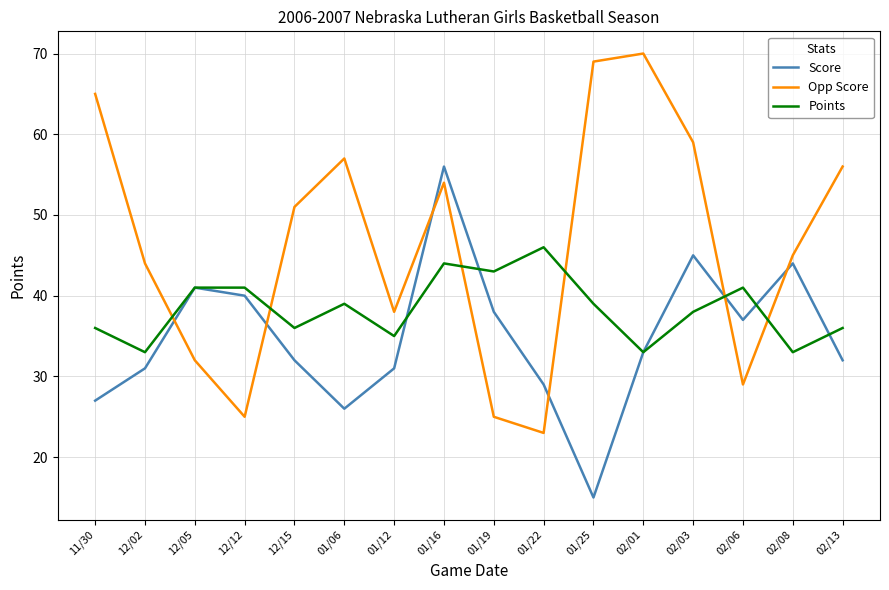

Read the Points value at 02/03, to the nearest 10.

40